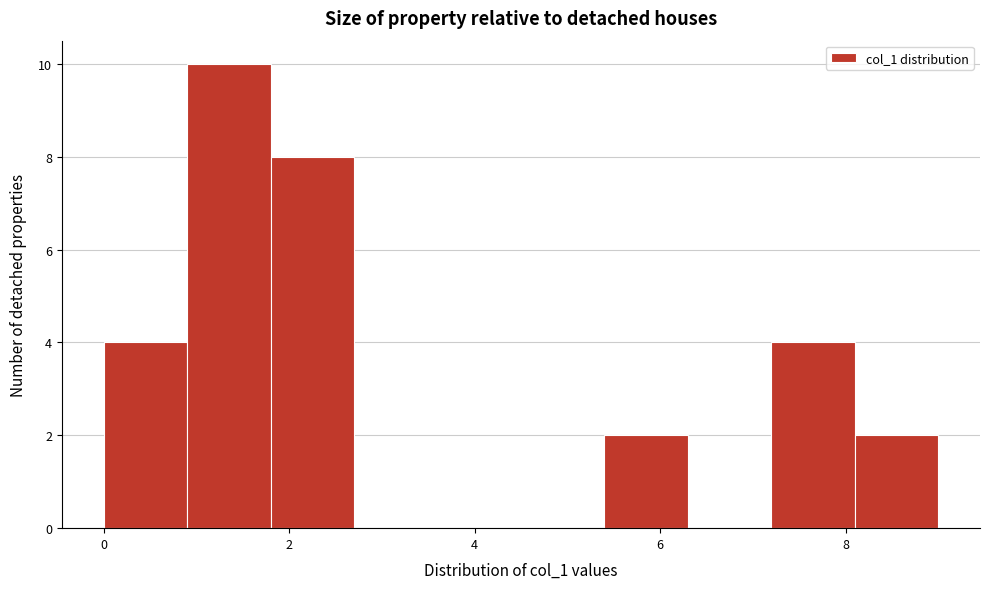

Reading left to right, transcribe this chart: for each bar, give the range it covers on the x-axis and its height. Neither the bar edges nor the heights are printed on the chart, so give them approximately, as read against the axes.

0.0 to 0.9: 4
0.9 to 1.8: 10
1.8 to 2.7: 8
2.7 to 3.6: 0
3.6 to 4.5: 0
4.5 to 5.4: 0
5.4 to 6.3: 2
6.3 to 7.2: 0
7.2 to 8.1: 4
8.1 to 9.0: 2